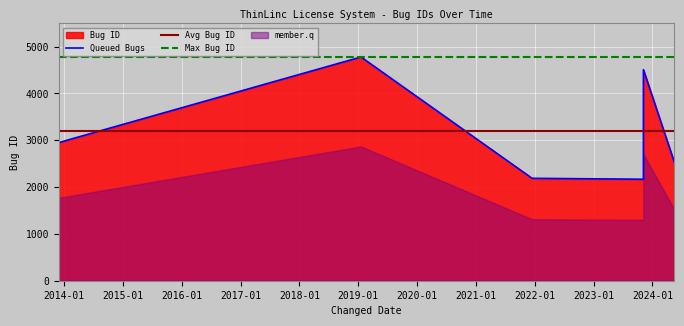

Reading left to right, list all the values displayed in this chart.

2950	4777	2187	4507	2167	2541